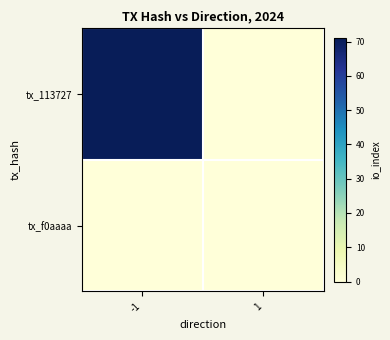

Reading left to right, what are all the values shown in this chart?

tx_113727: -1=71	1=0
tx_f0aaaa: -1=0	1=0